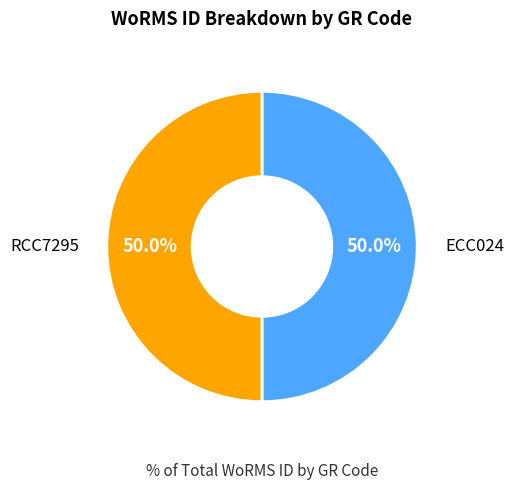

Count the number of slices in the pie.

2